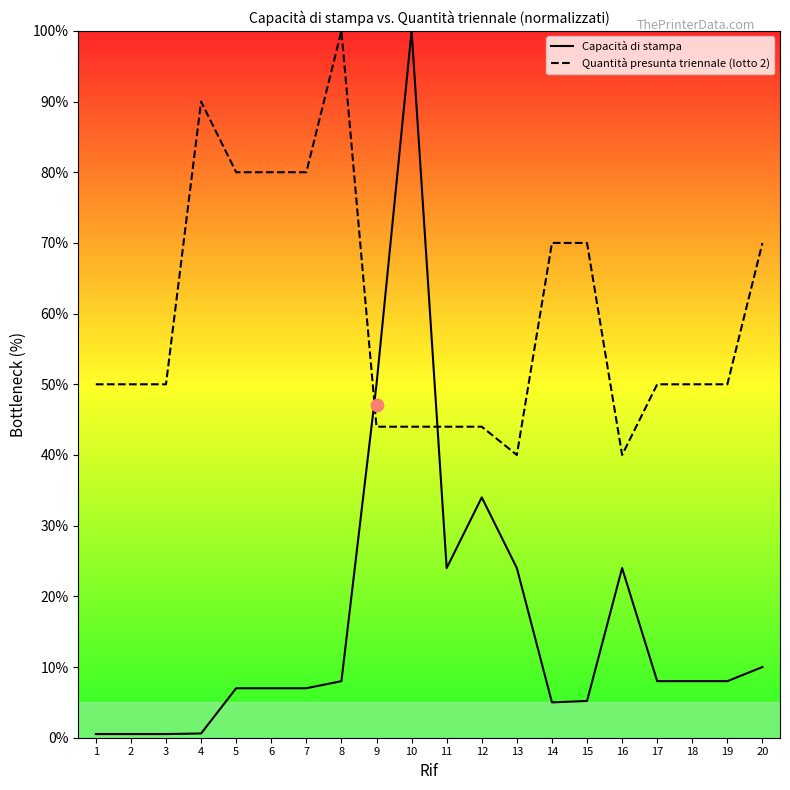

What are all the series names shown in the legend?

Capacità di stampa, Quantità presunta triennale (lotto 2)